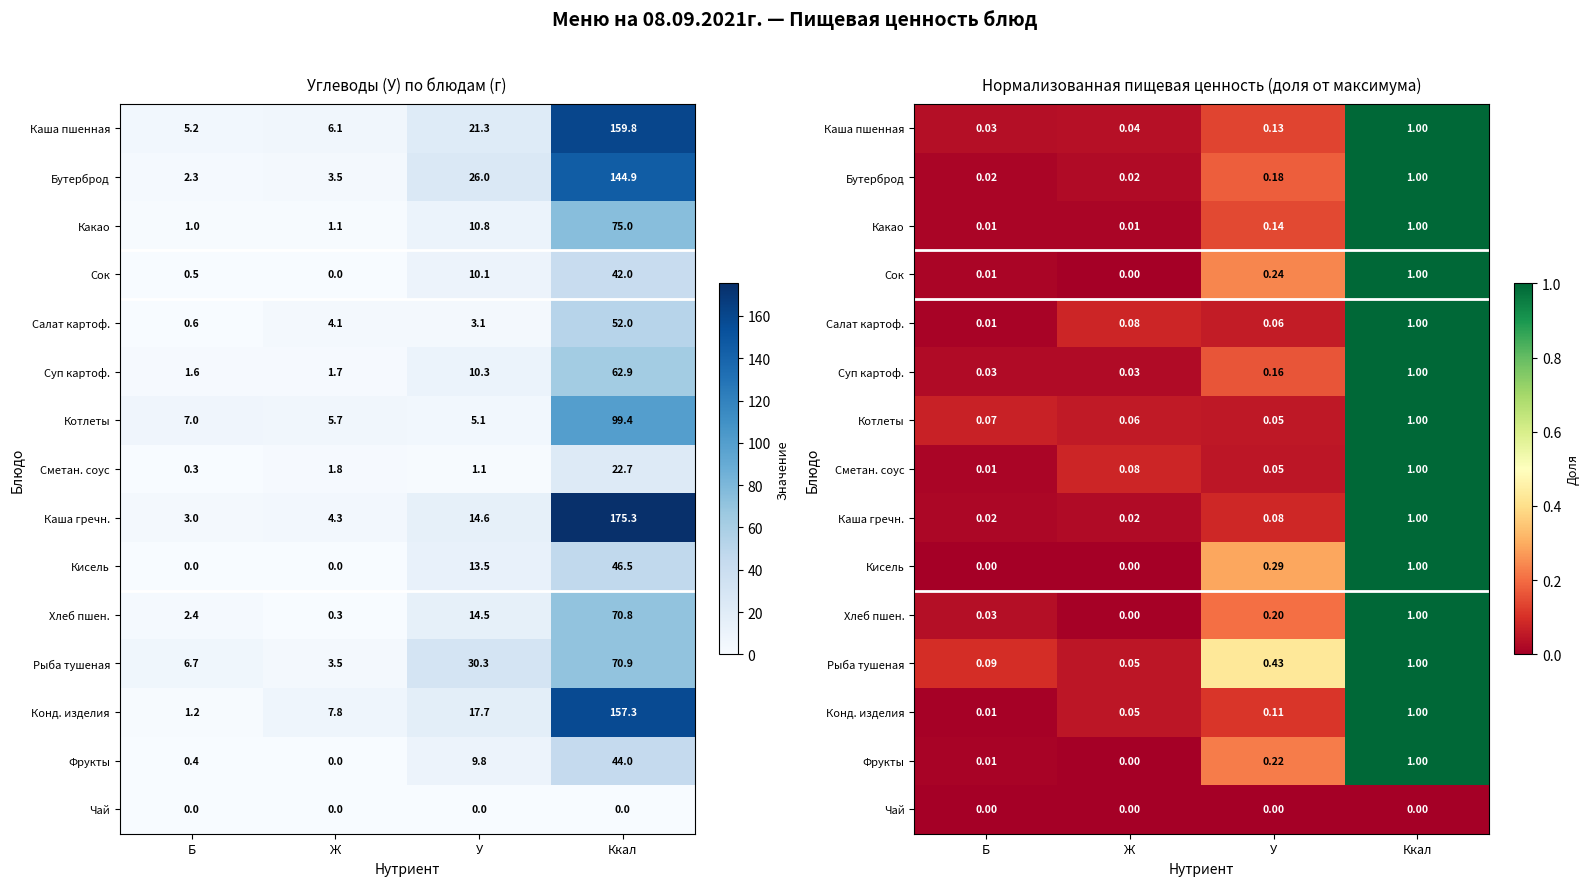

Is it true that Салат картоф. equals 1.0 at Ккал?

True